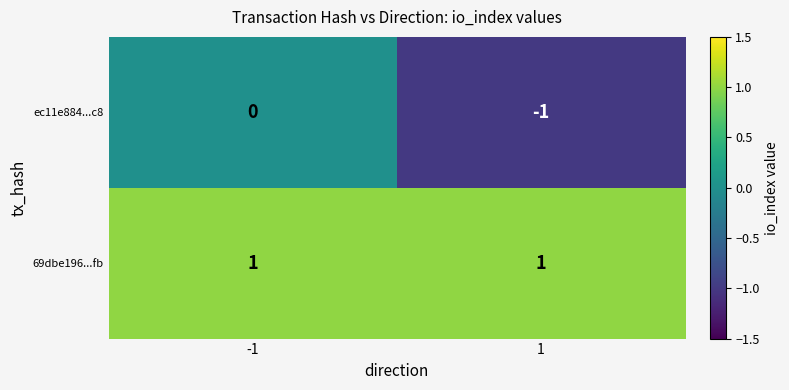

Is the value of ec11e884...c8 at -1 greater than the value of 69dbe196...fb at 1?

No